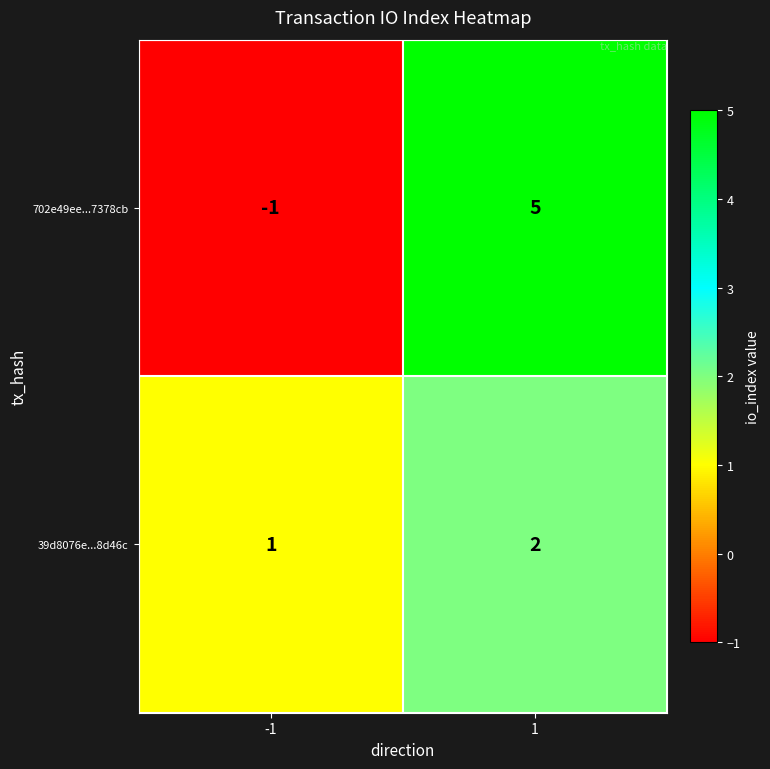

Rank the series by their maximum value, from highest to lowest.

702e49ee...7378cb, 39d8076e...8d46c